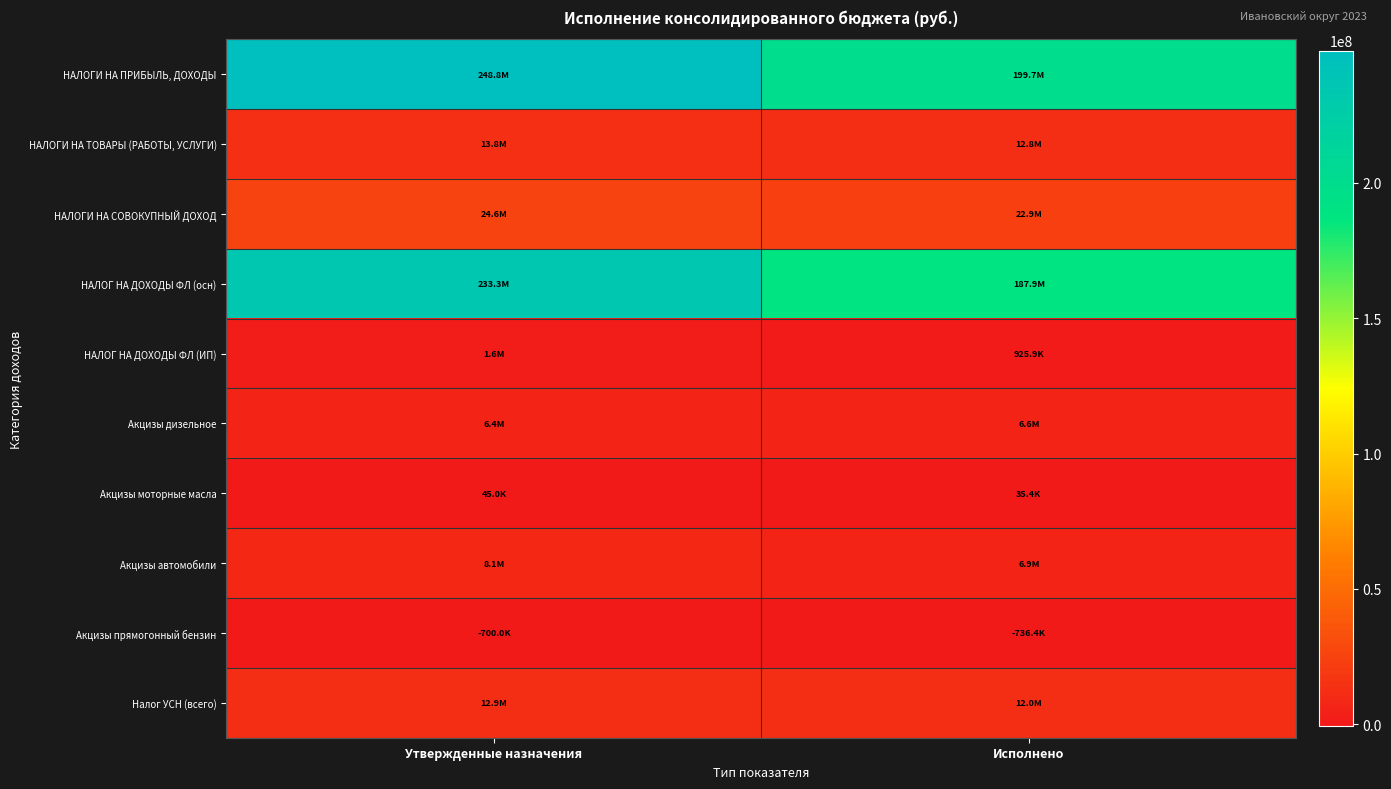

What is the difference between the highest and lowest values at Утвержденные назначения?

249540000.0